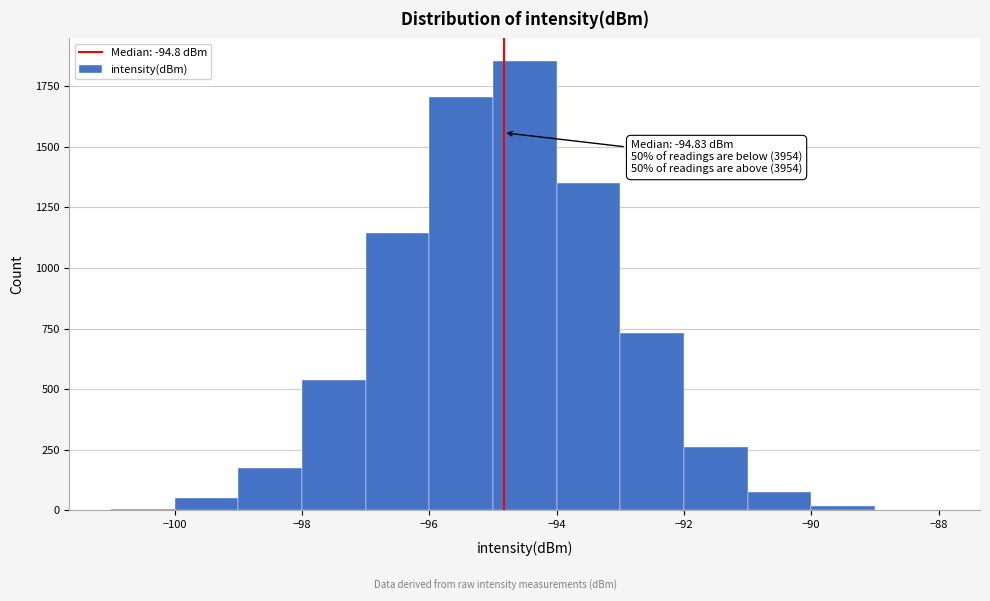

Over which range of the x-axis is the bar tallest?

-95 to -94